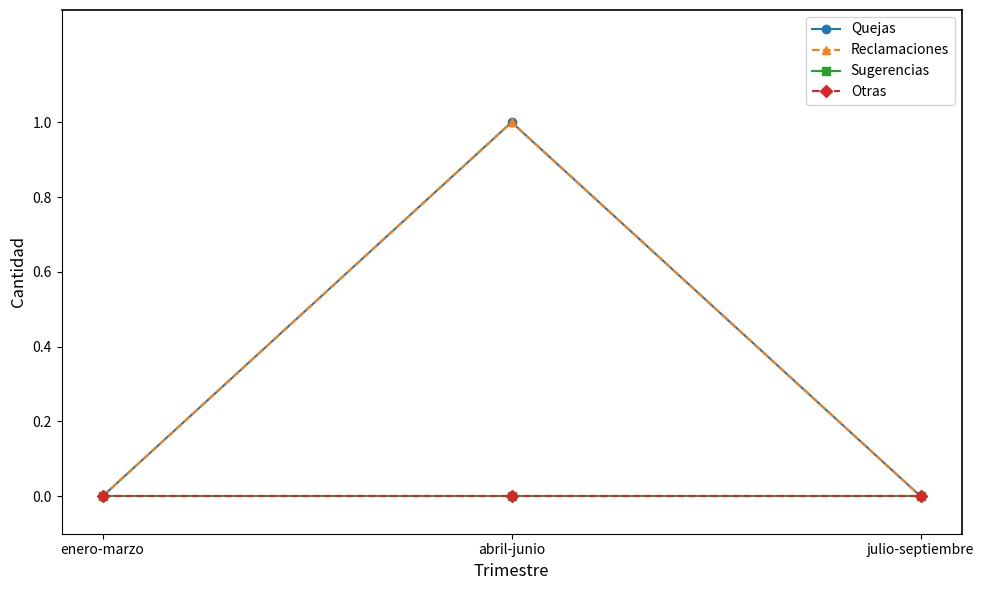

Is it true that Otras equals 0 at abril-junio?

True